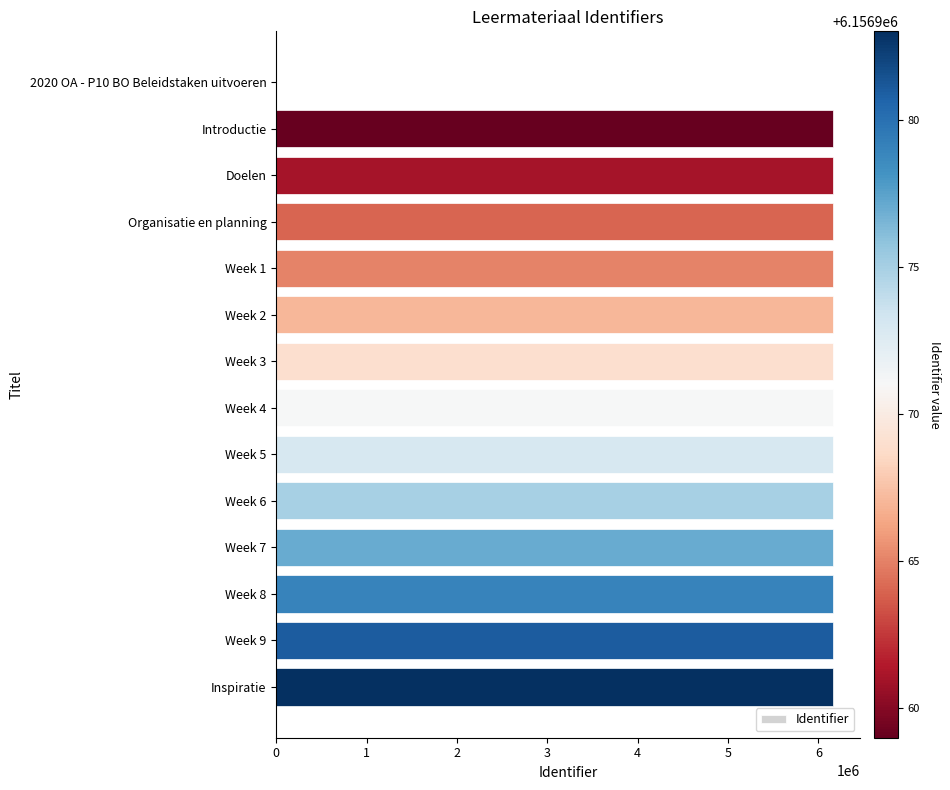

Approximately how many times larger is the value at Inspiratie compared to Week 8?

1.0